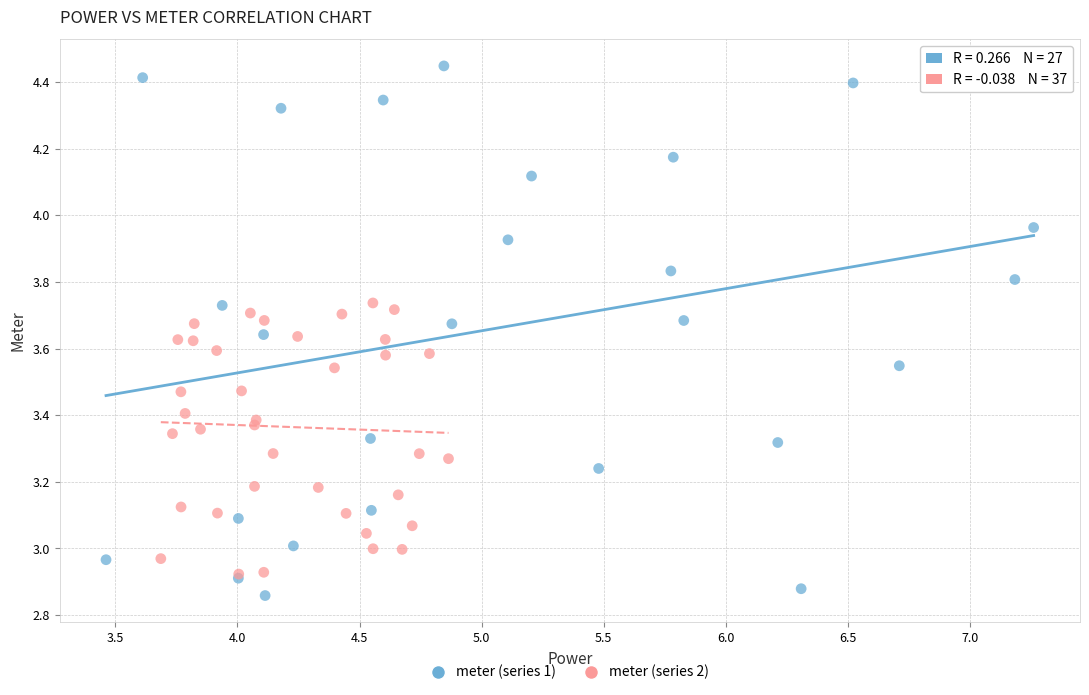

Which series has the widest spread of Y values?

meter (series 1)